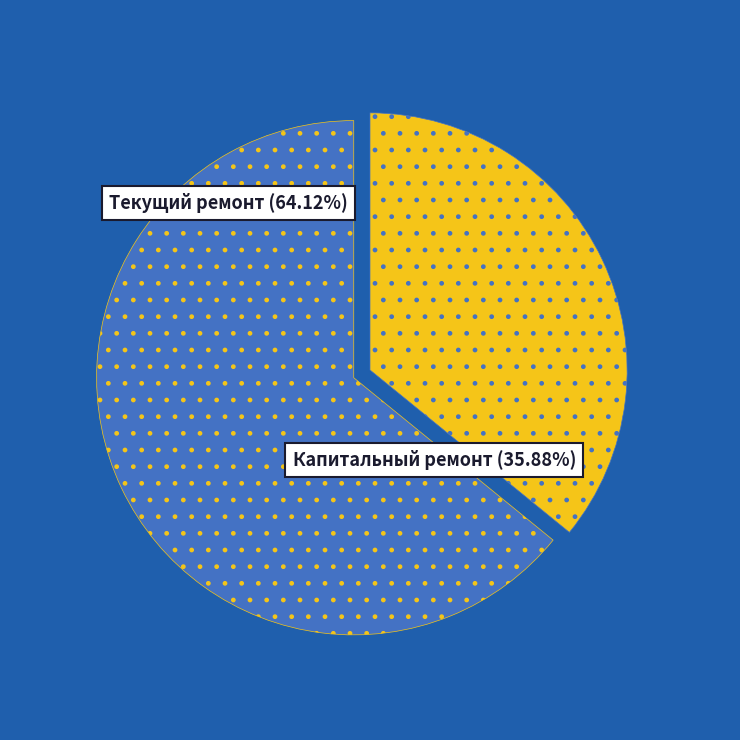

True or false: КЛ 6-10 кВ accounts for 10% of the total.

False